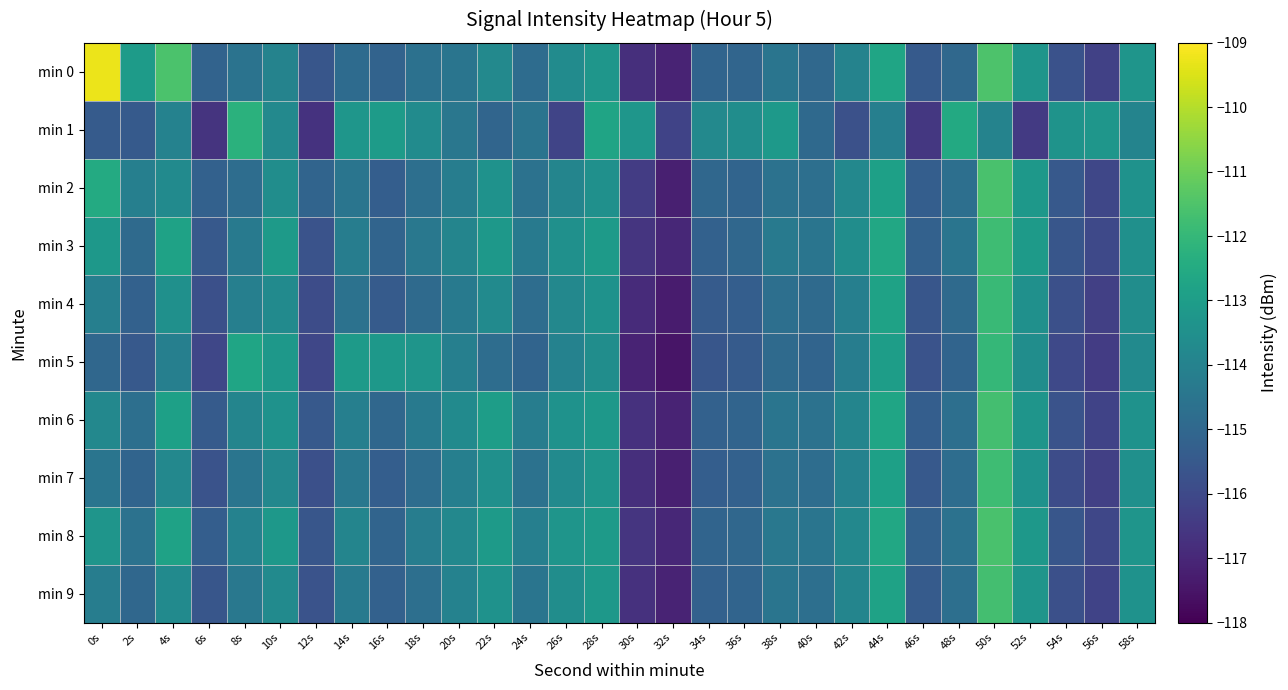

Which category has the highest value across all series?

0s